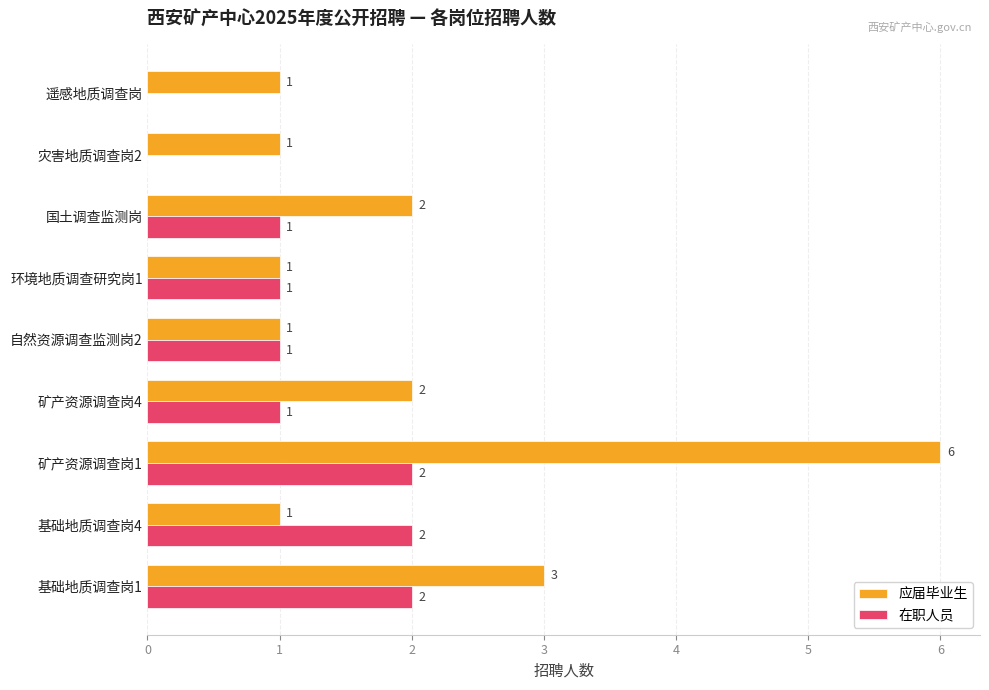

Which series has the largest total across all categories?

应届毕业生